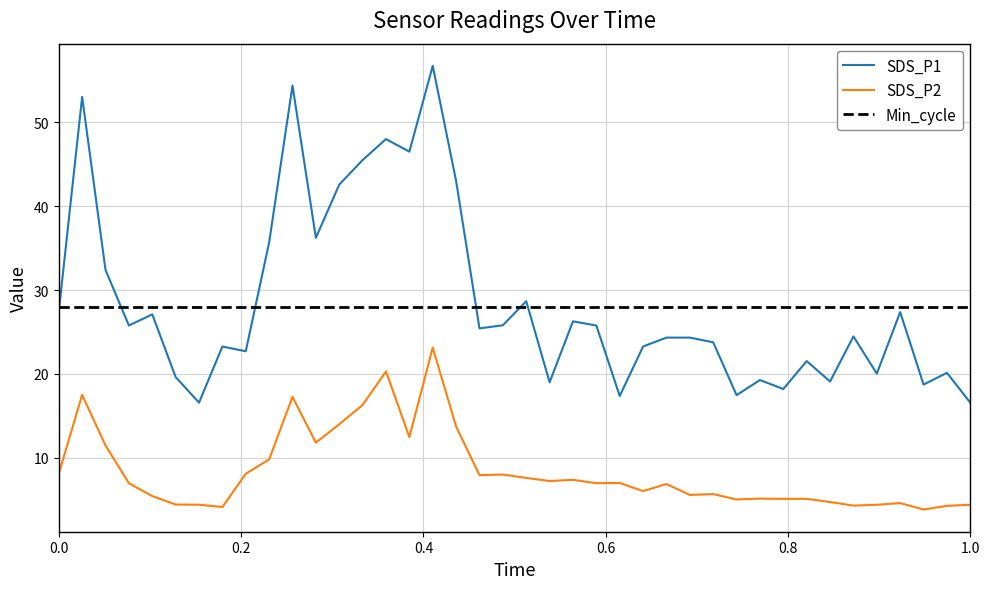

True or false: SDS_P2 and Min_cycle intersect in this chart.

False